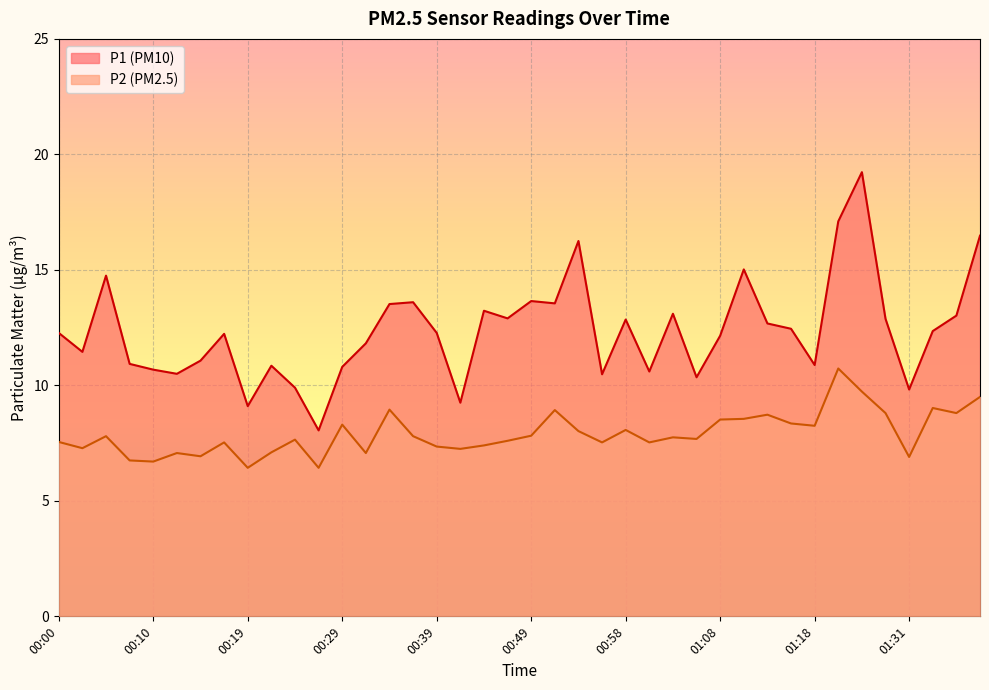

List the series in order of their peak value, lowest first.

P2, P1